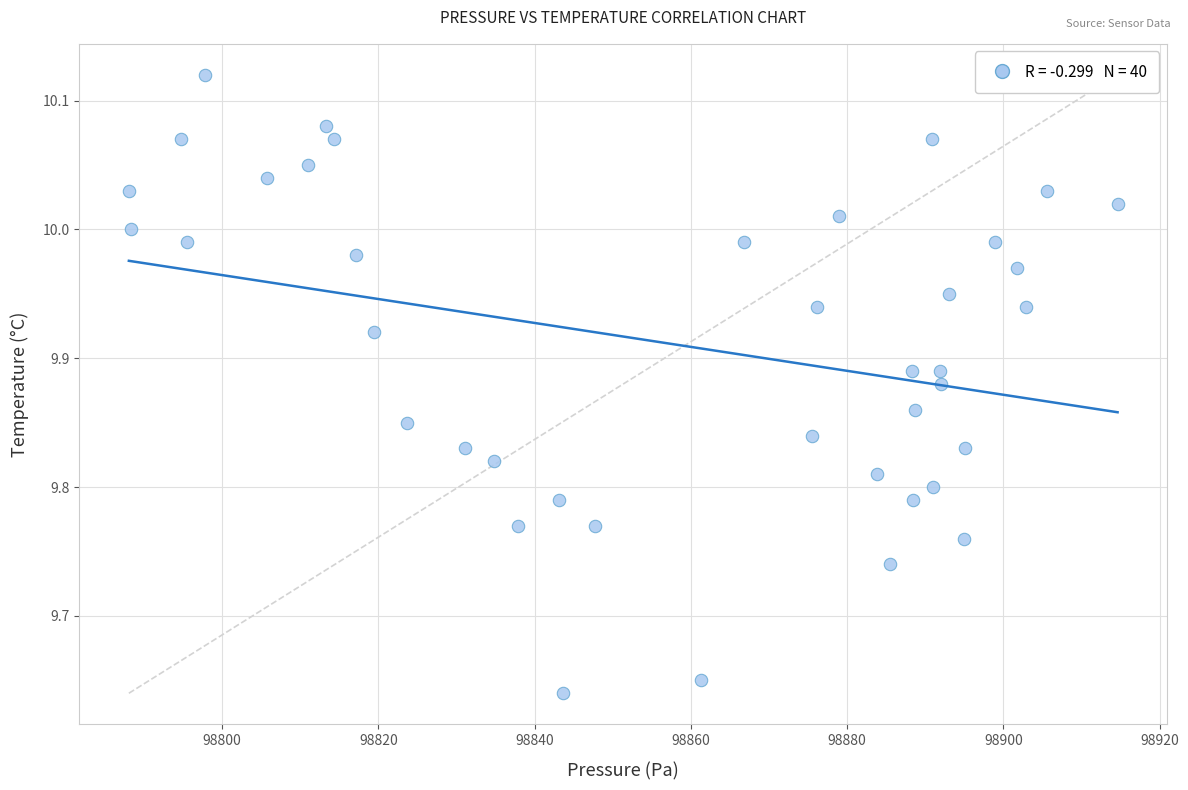

What is the range of Y values (max minus min)?

0.5